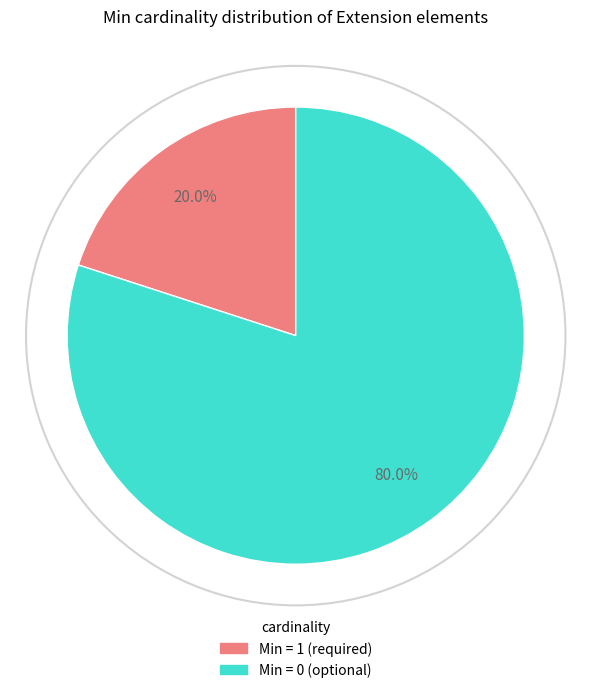

Is Min = 1 (required) the majority of the pie?

No